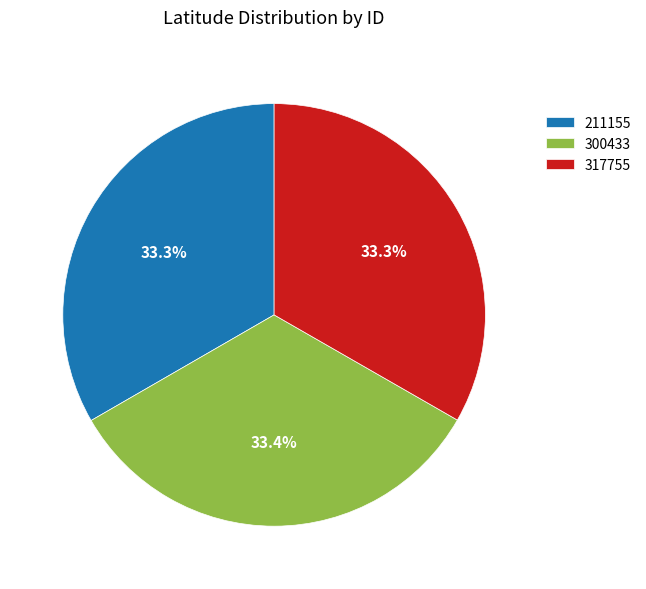

What percentage is the 300433 slice, to the nearest percent?

33%